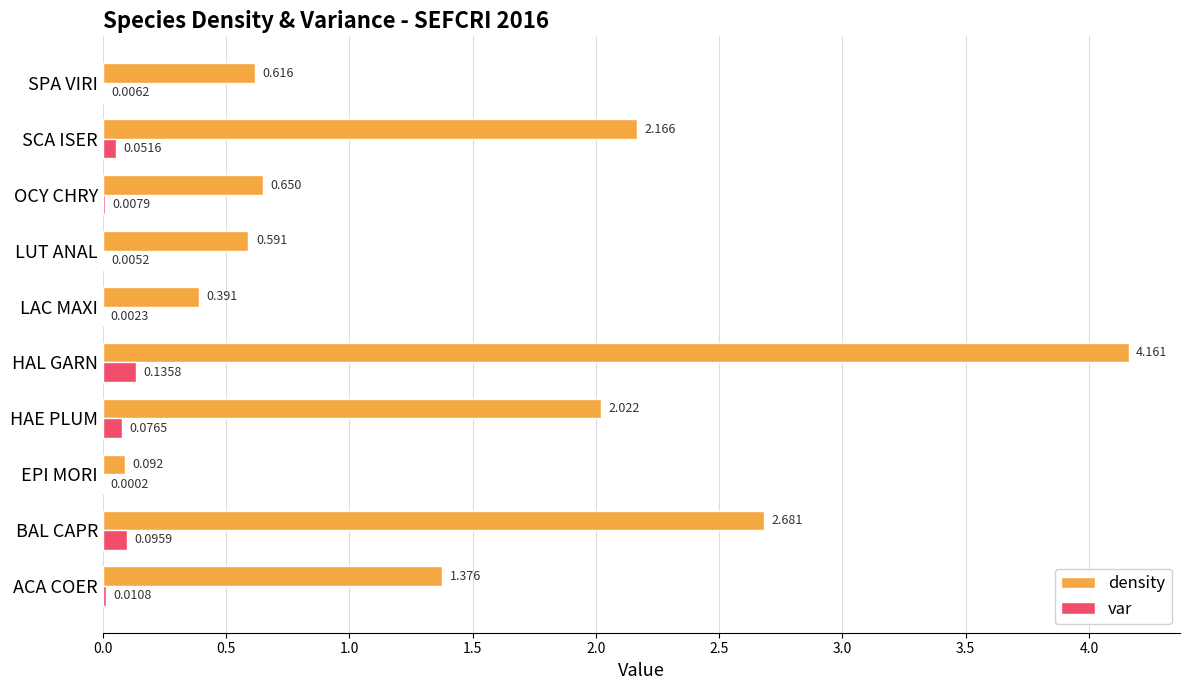

Which series changed the most between OCY CHRY and SCA ISER?

density